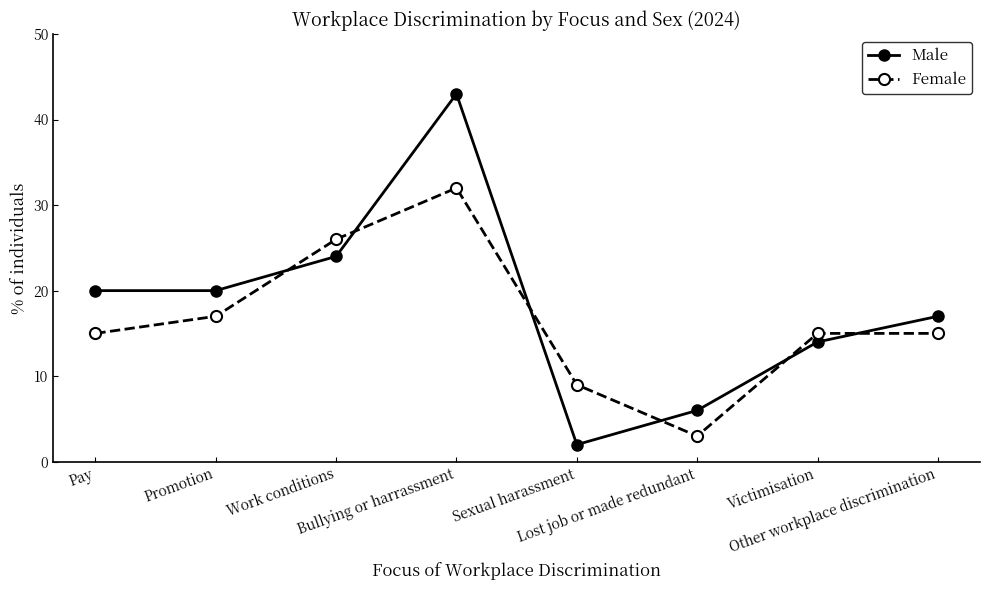

What position from the left is Lost job or made redundant?

6